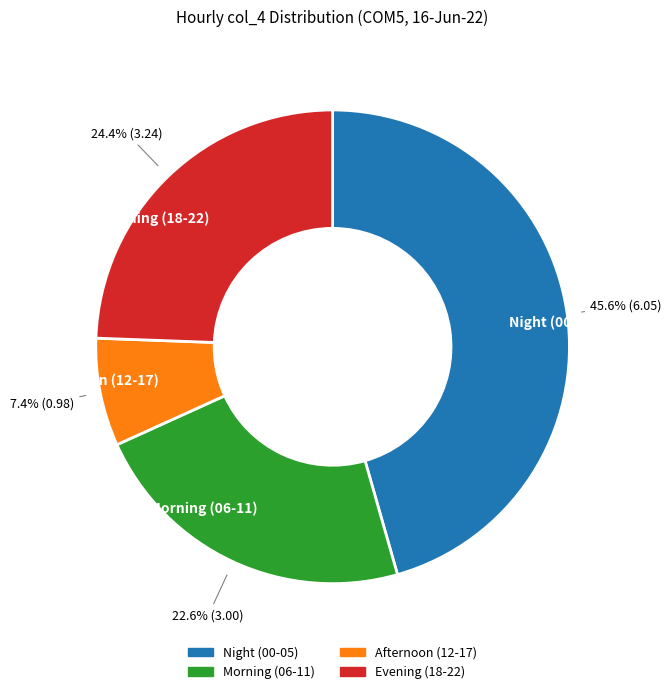

Approximately how many times larger is the value at Evening (18-22) compared to Night (00-05)?

0.5